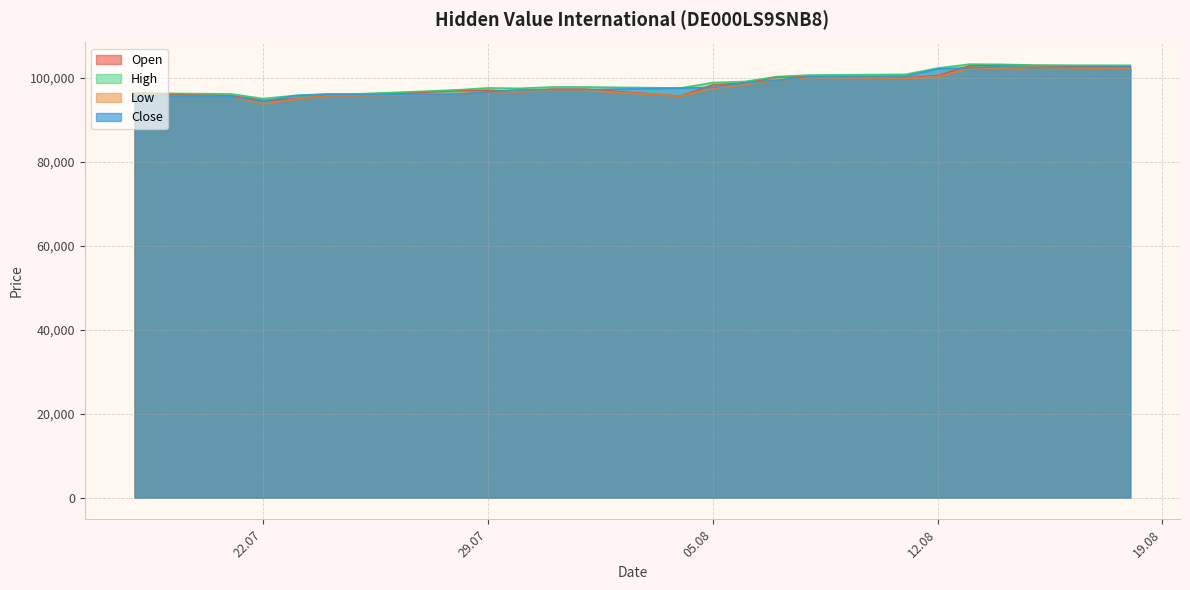

At how many categories does at least one series exceed 96914?

16